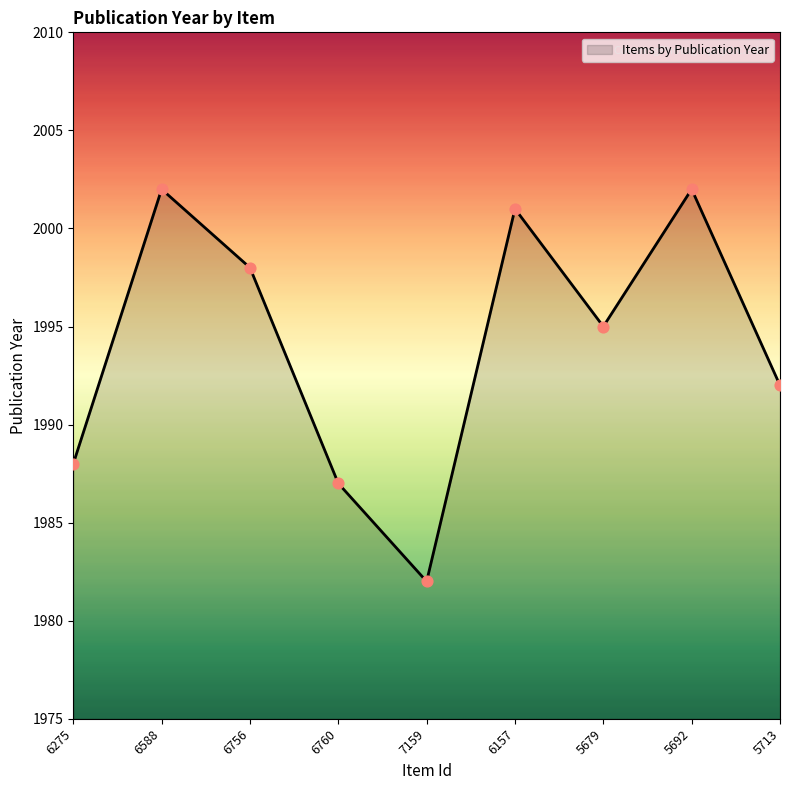

Approximately how many times larger is the value at 5713 compared to 5692?

1.0